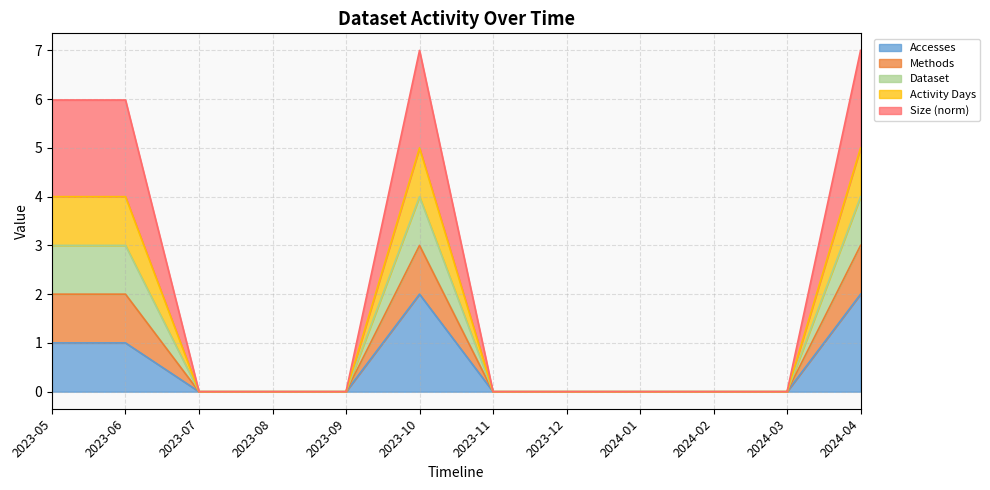

Does the chart have visible grid lines?

Yes